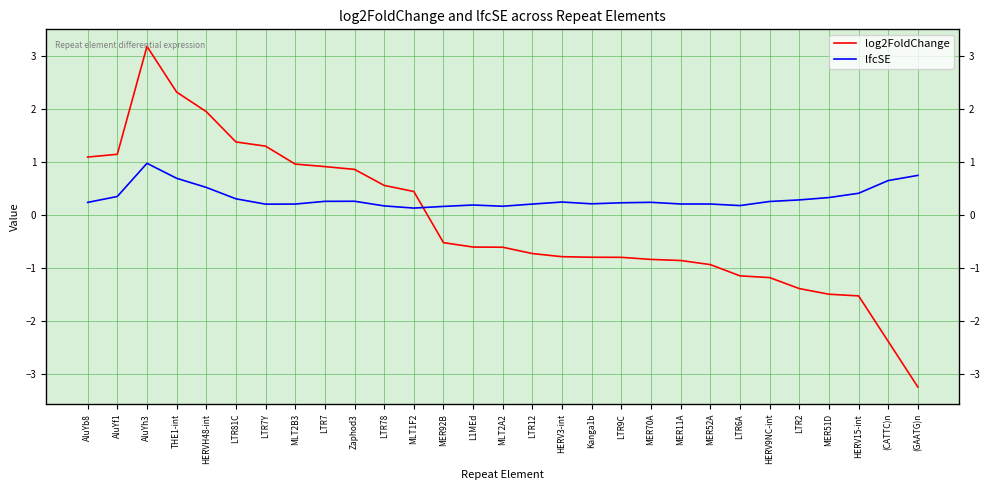

What is the sum of all lfcSE values?

9.1